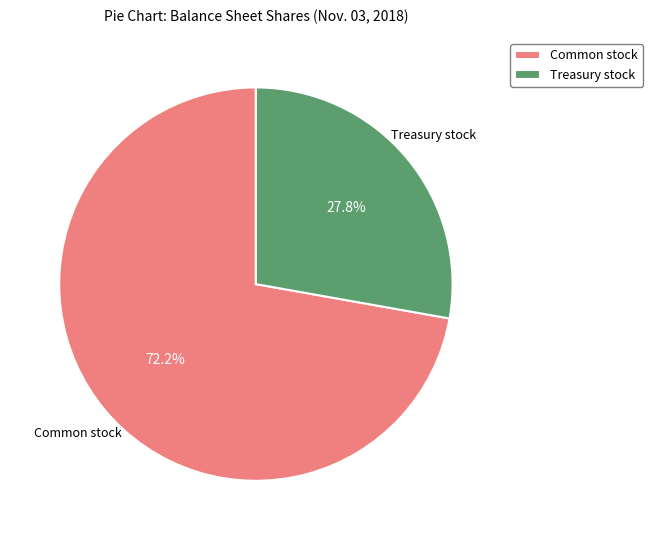

Which category has the biggest portion of the pie?

Common stock